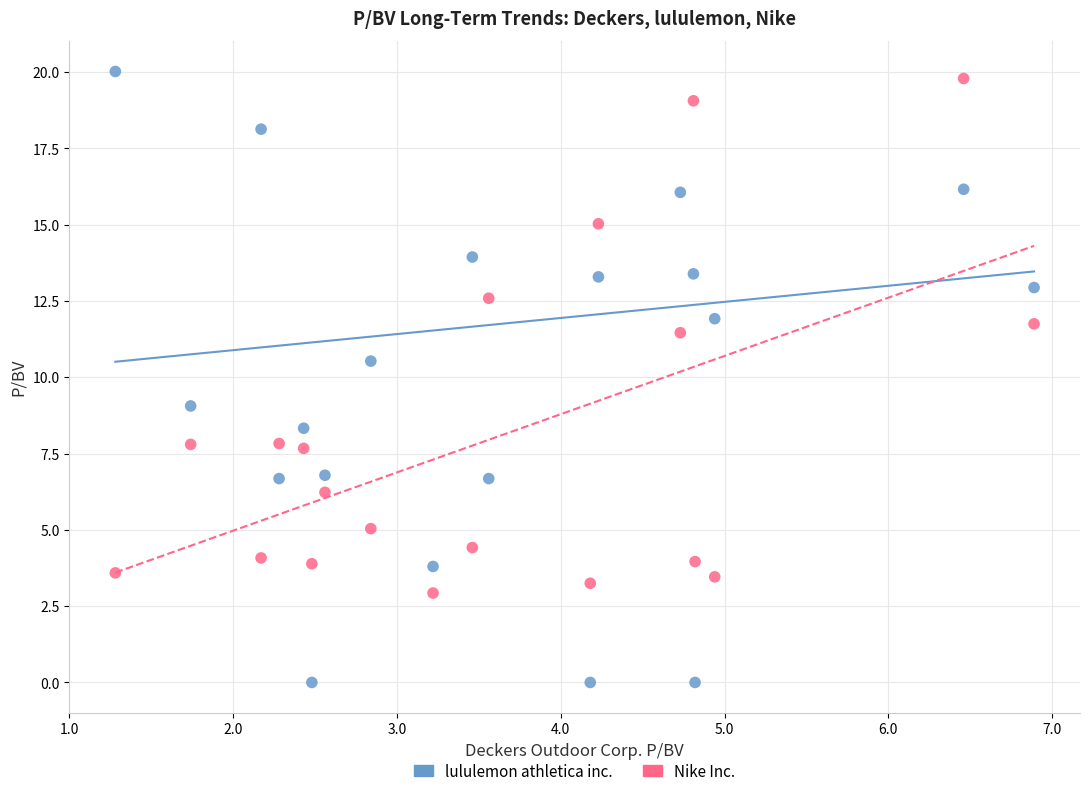

Which series contains the lowest Y value?

lululemon athletica inc.